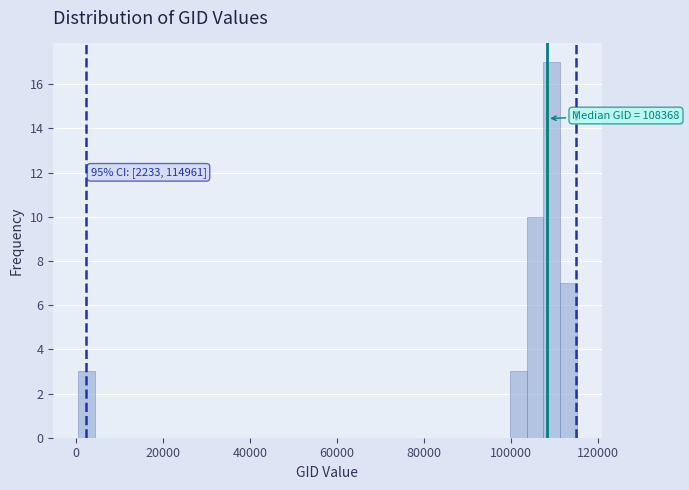

Read against the x-axis, roughly where is the centre of the tallest bar?

110000